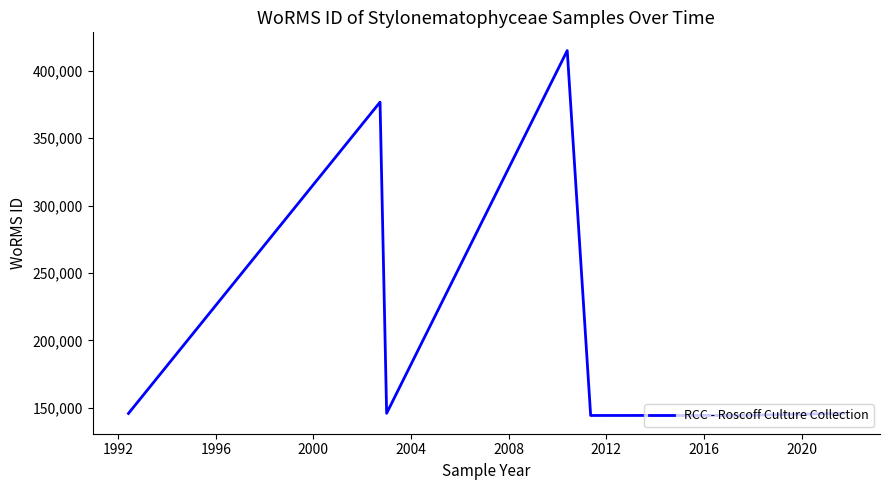

What is the difference between the maximum and minimum values?

270910